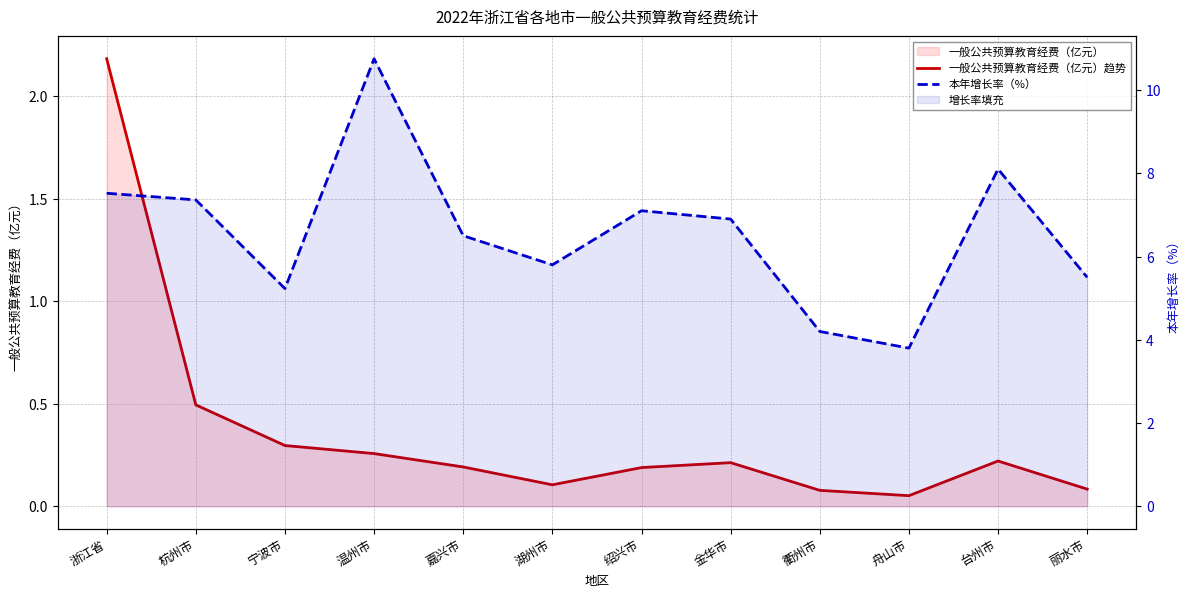

At which category does the chart reach its peak across all series?

温州市